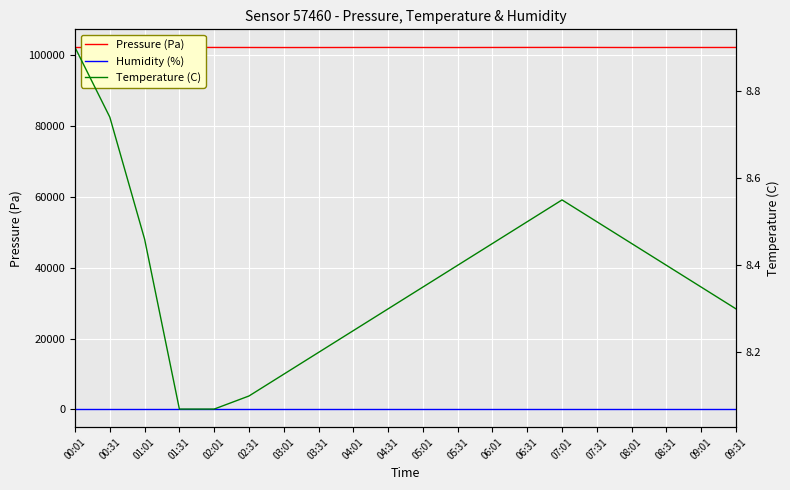

What is the spread (max minus min) of values at 02:01?

102068.5